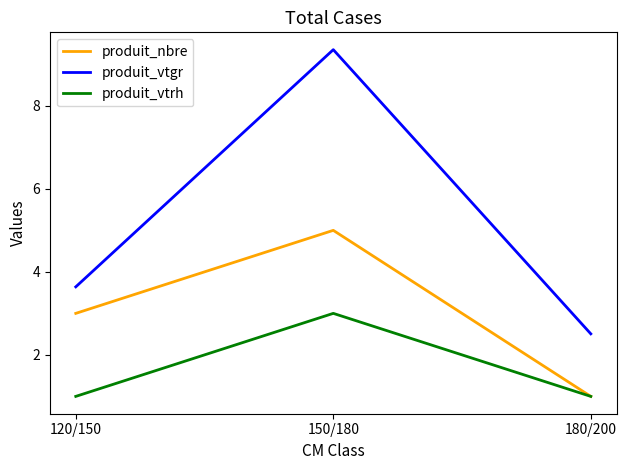

Which series has the widest spread of values?

produit_vtgr